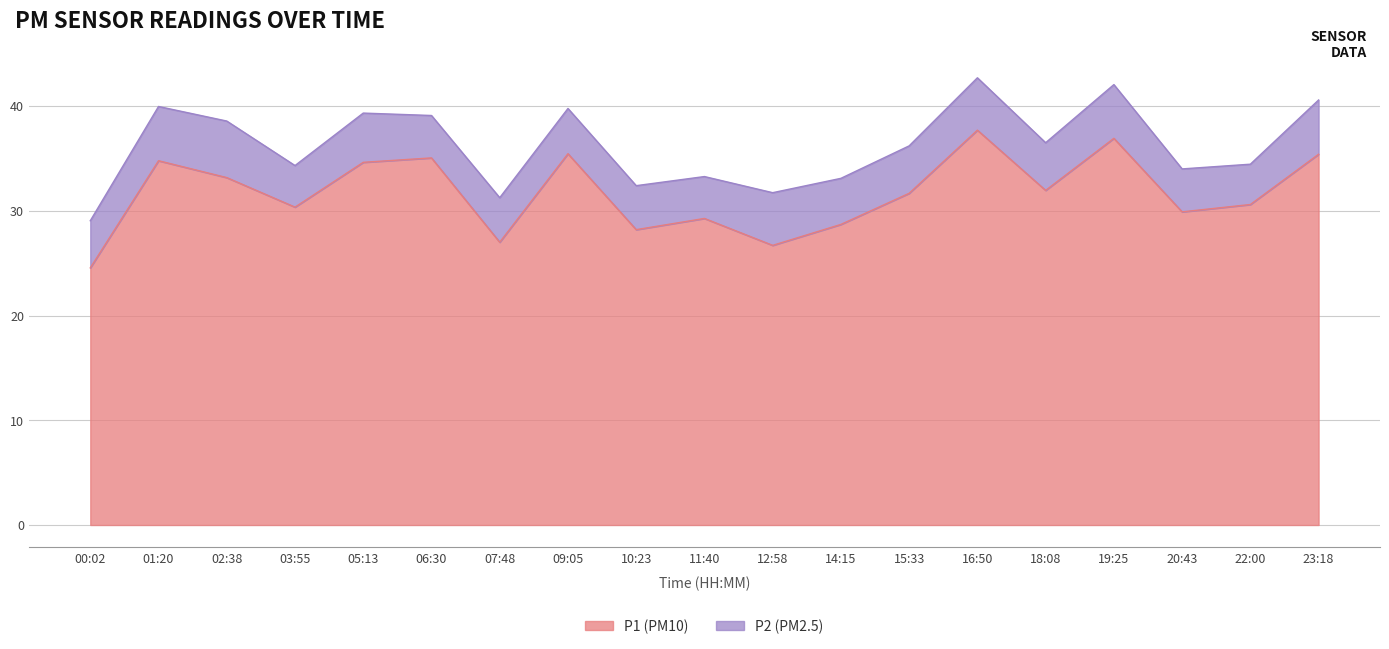

The chart shows a value of 18.8 at 06:30. True or false?

False